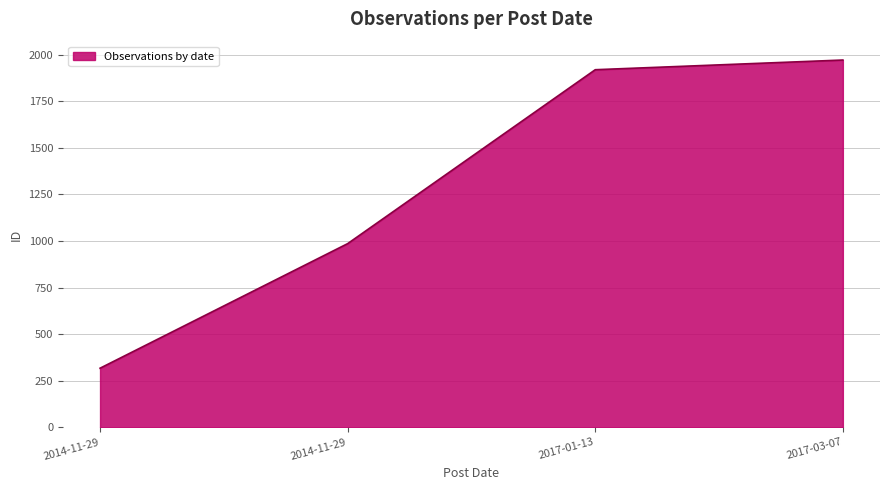

What is the change in value from 2014-11-29 to 2017-03-07?

+986